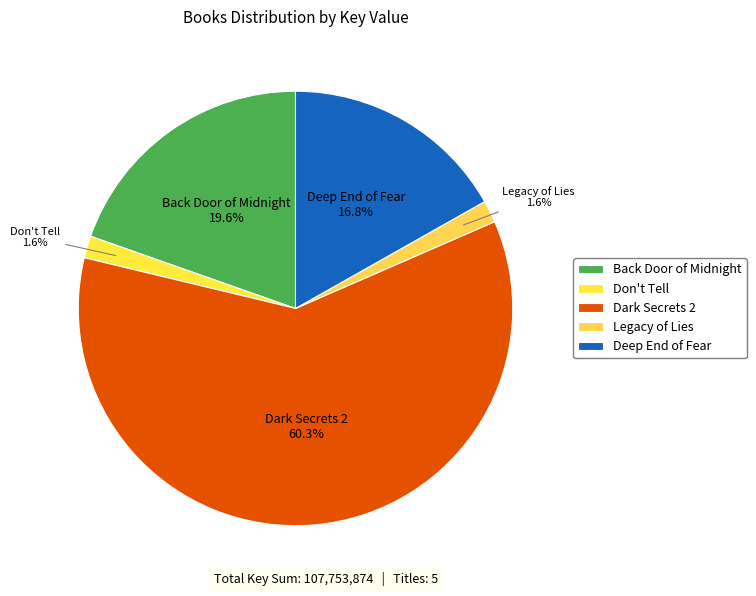

Between Don't Tell and Dark Secrets 2, which is larger?

Dark Secrets 2